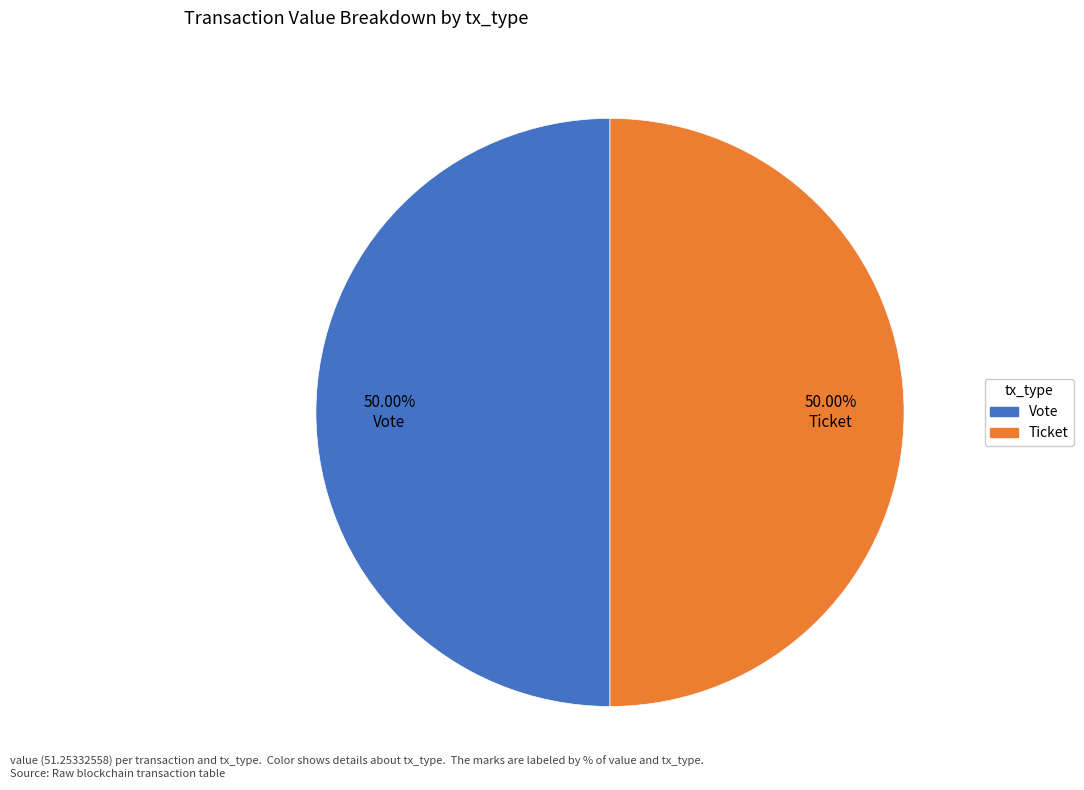

Do Vote and Ticket together represent more than half of the pie?

Yes